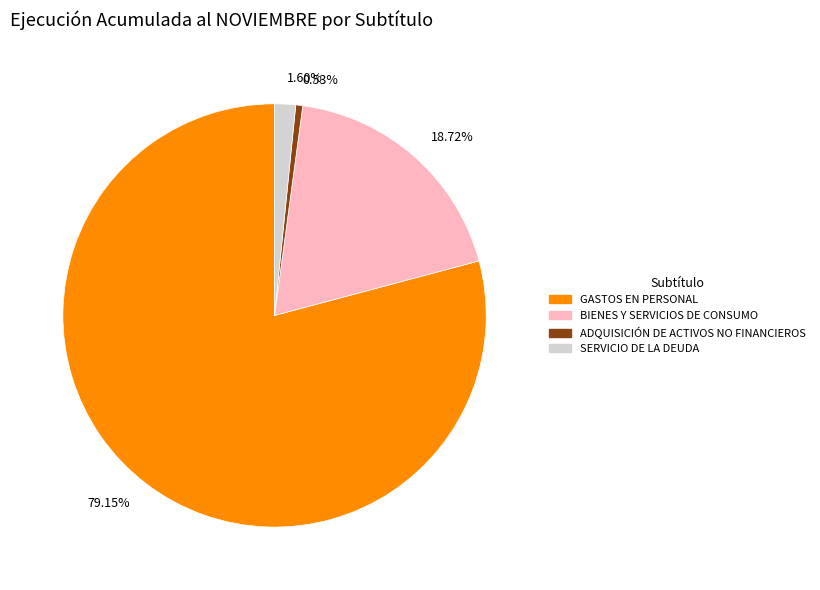

Between 1.60% and 18.72%, which is larger?

18.72%